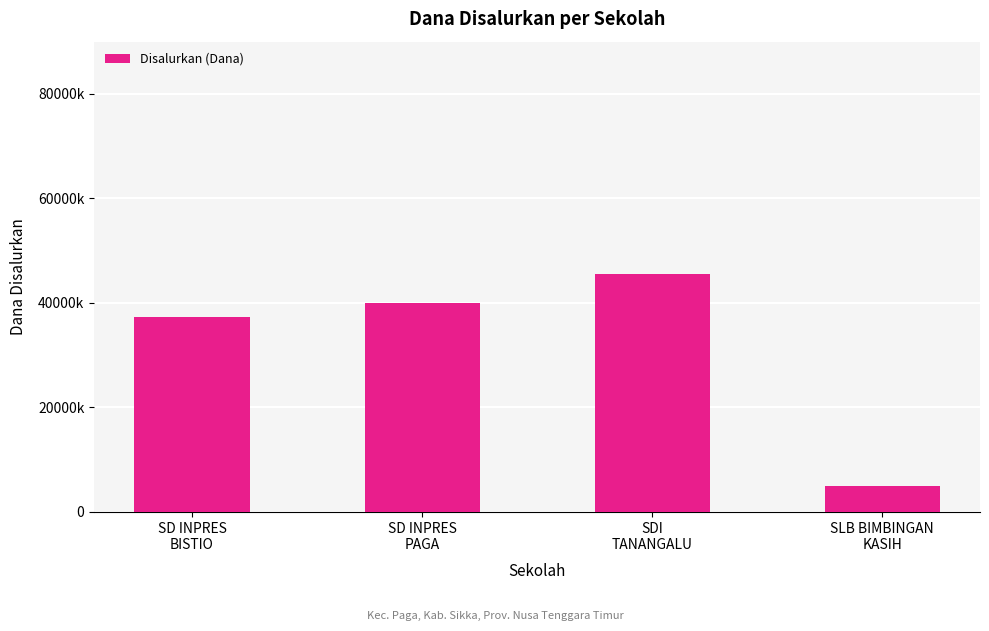

Are the bars horizontal?

No